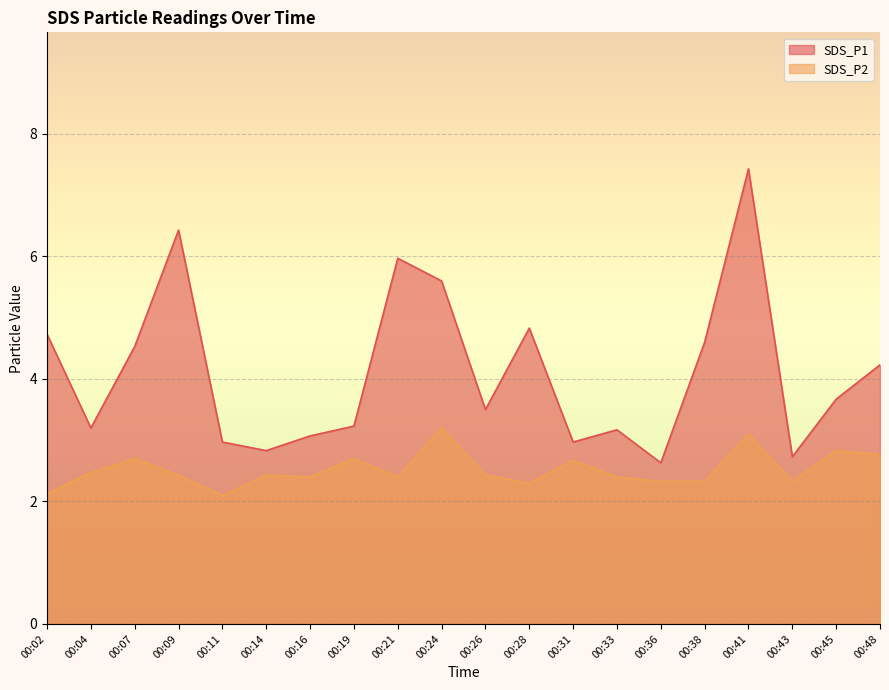

How many distinct data groups are displayed?

2